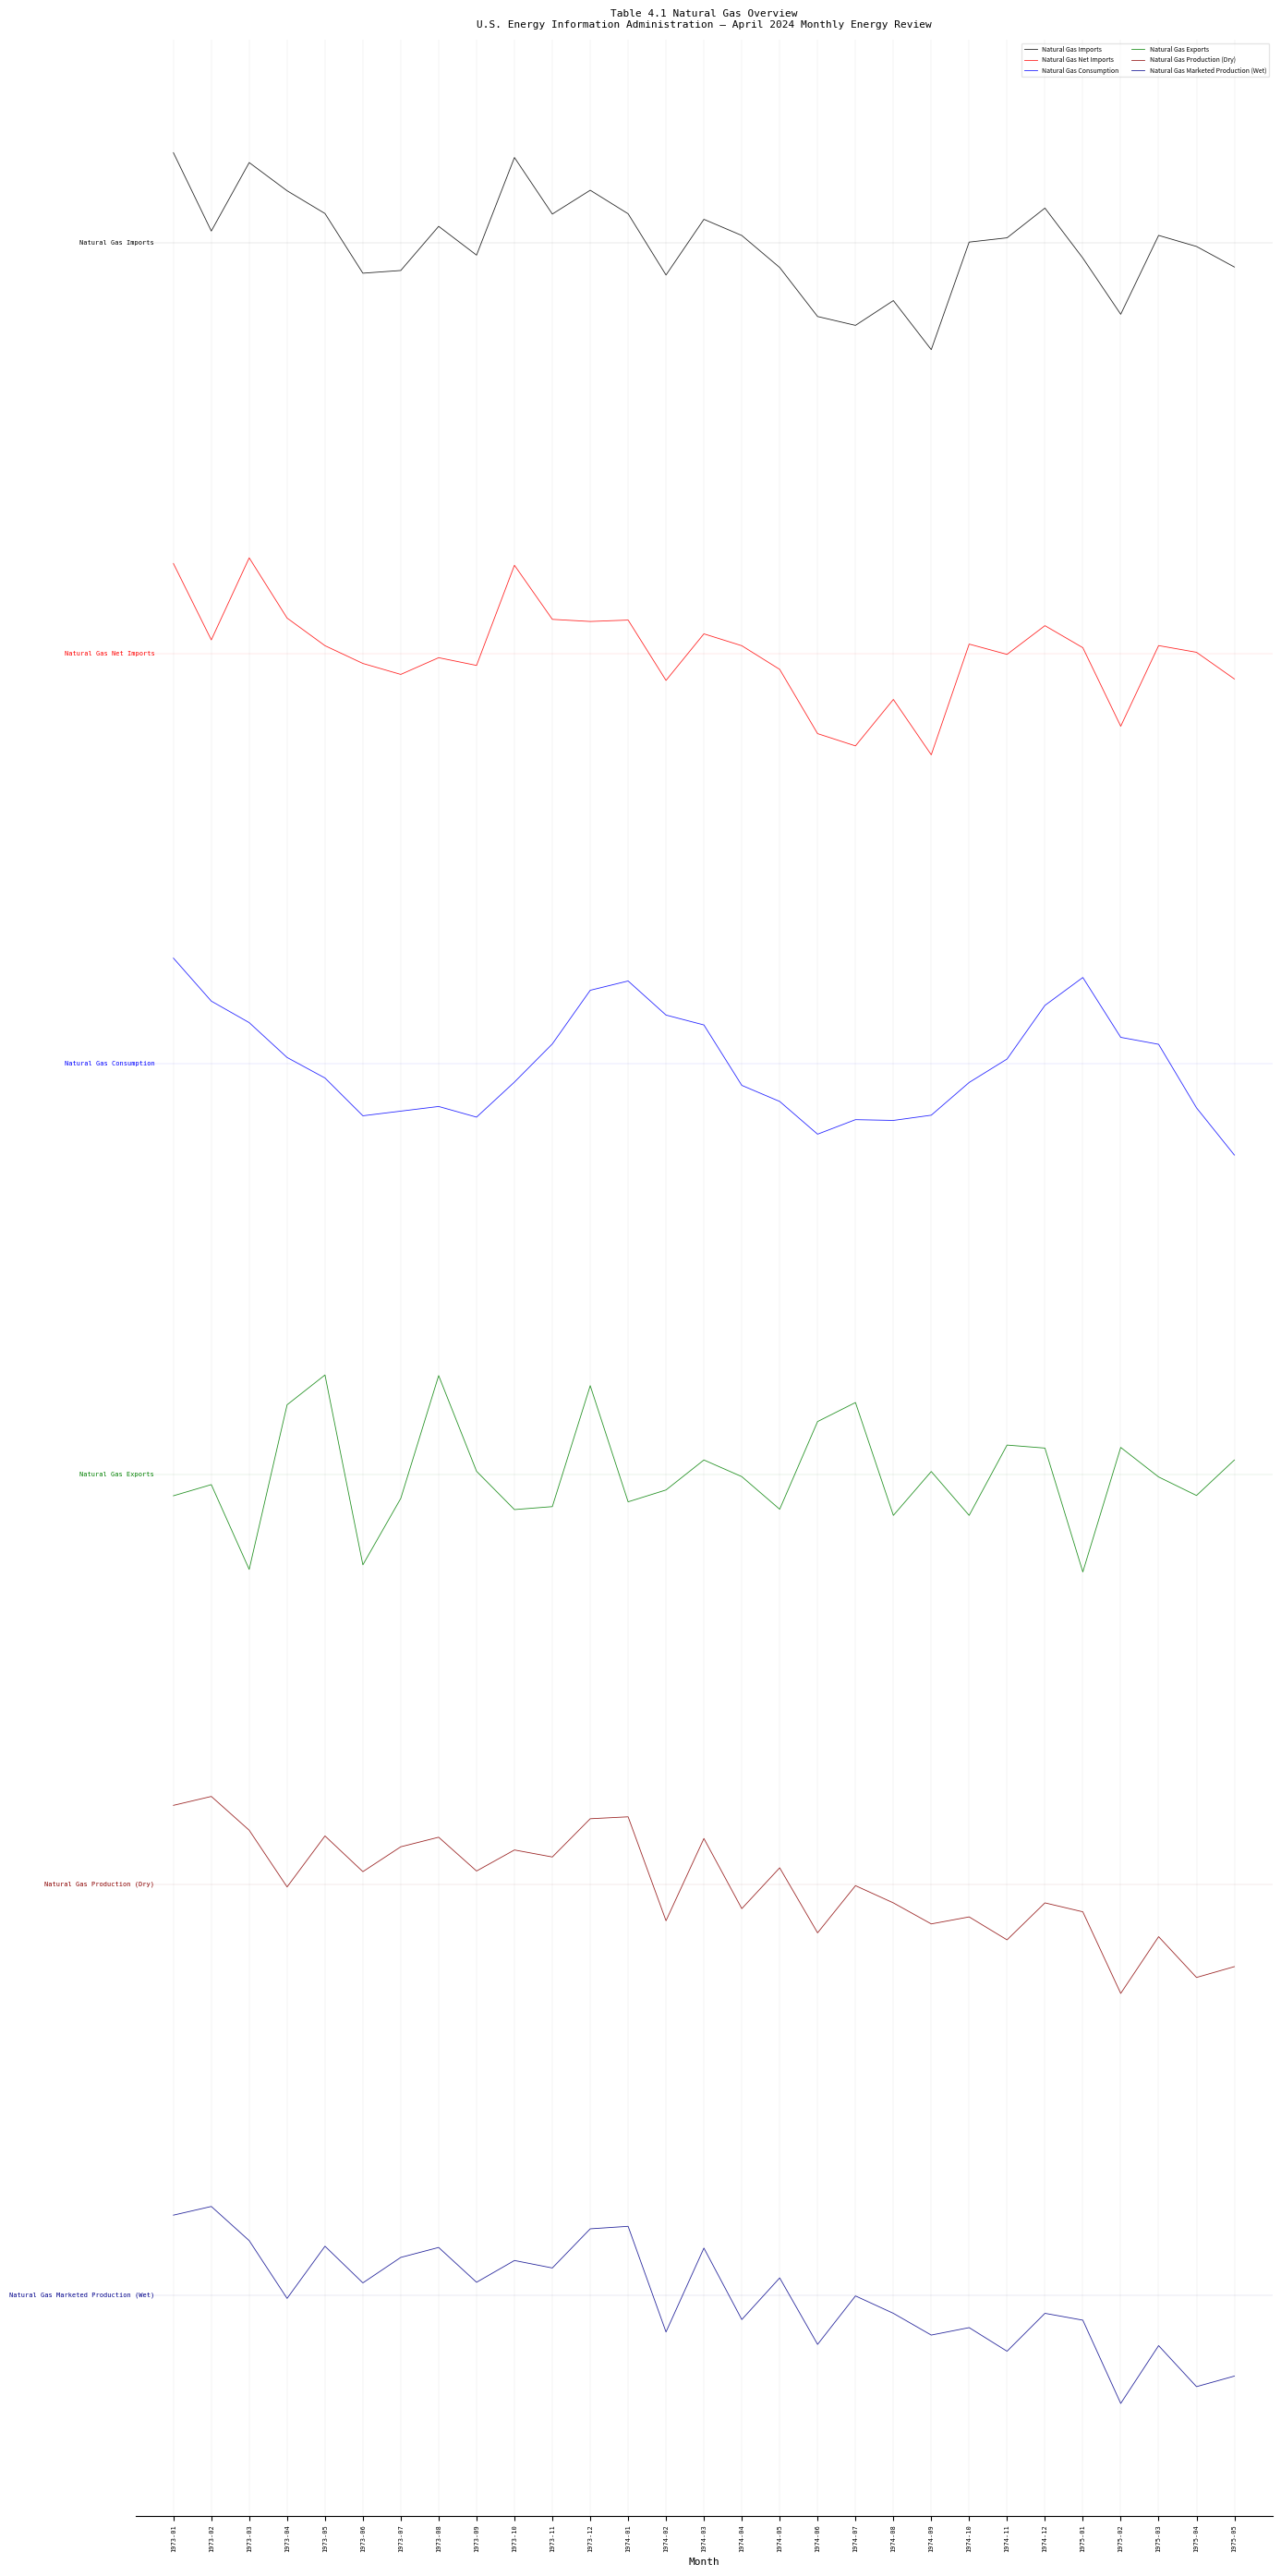

How many interior local peaks does the Natural Gas Imports series have?

8